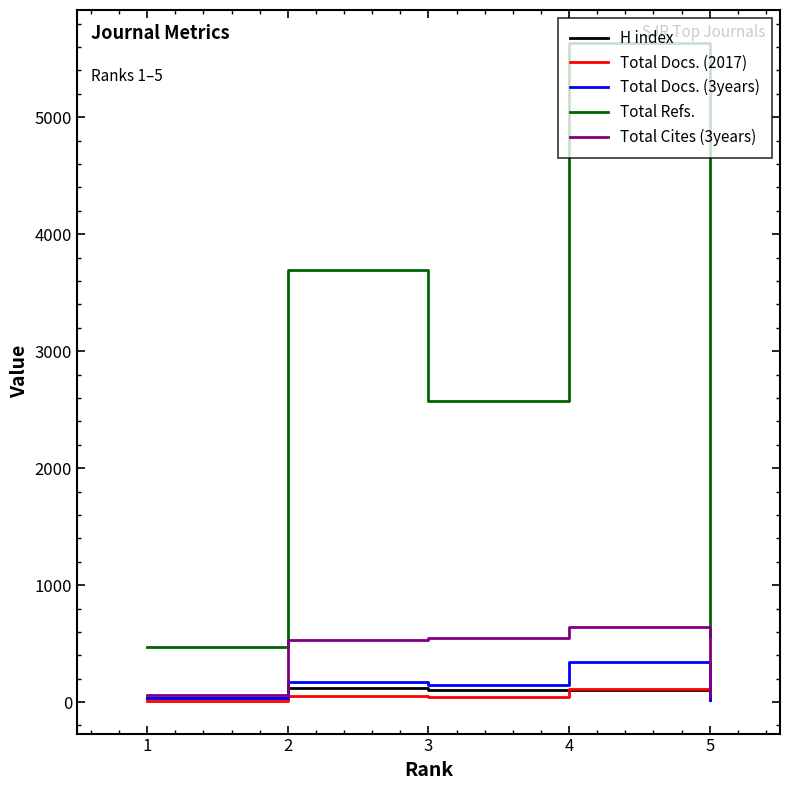

Where is H index nearest to the value 80?

3